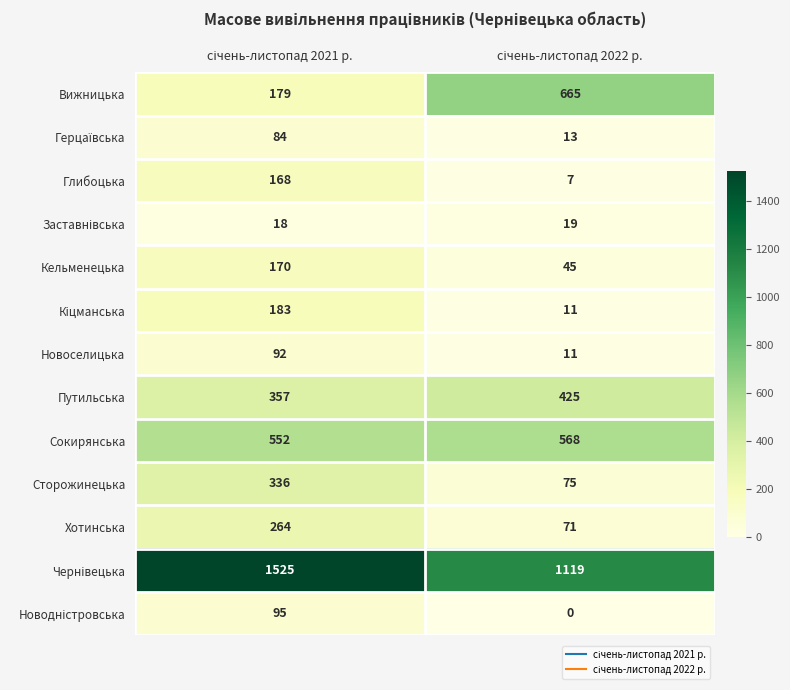

What is the average value of the Сокирянська series?

560